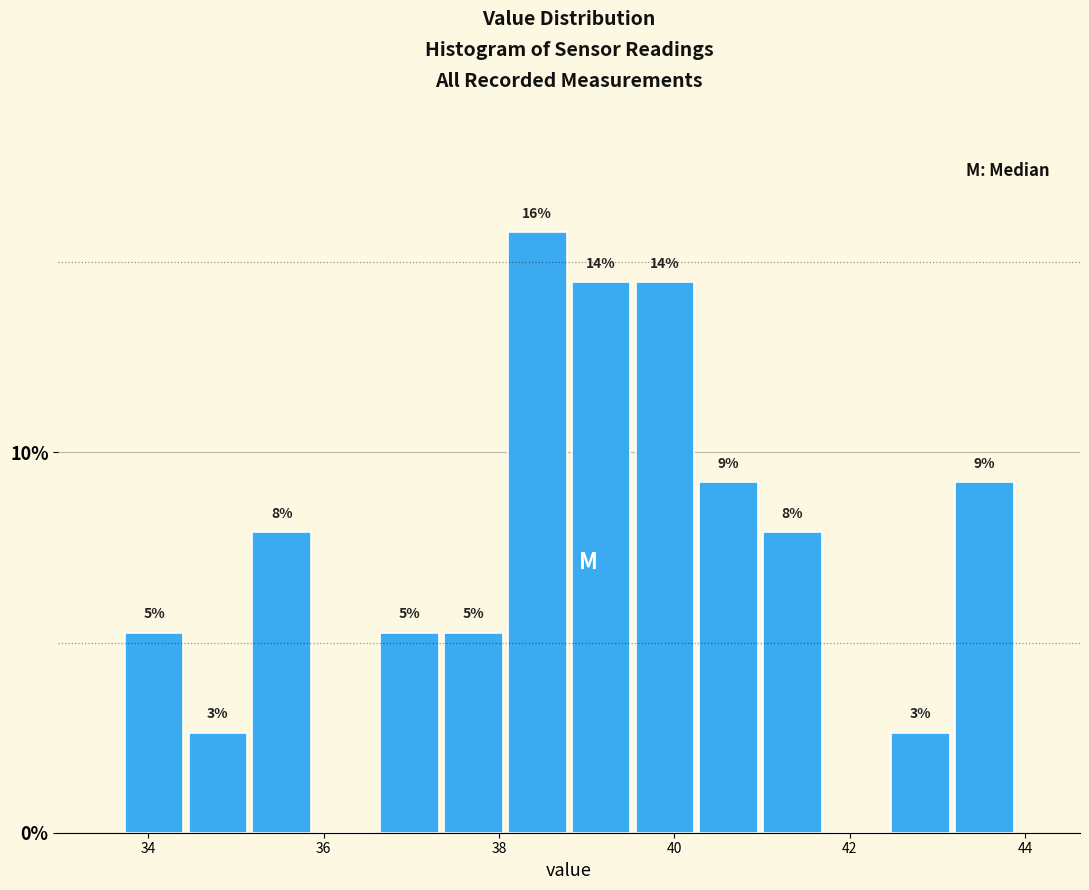

Around what value on the x-axis is the tallest bar? Give the approximate position of its centre, as read against the axis.

38.4